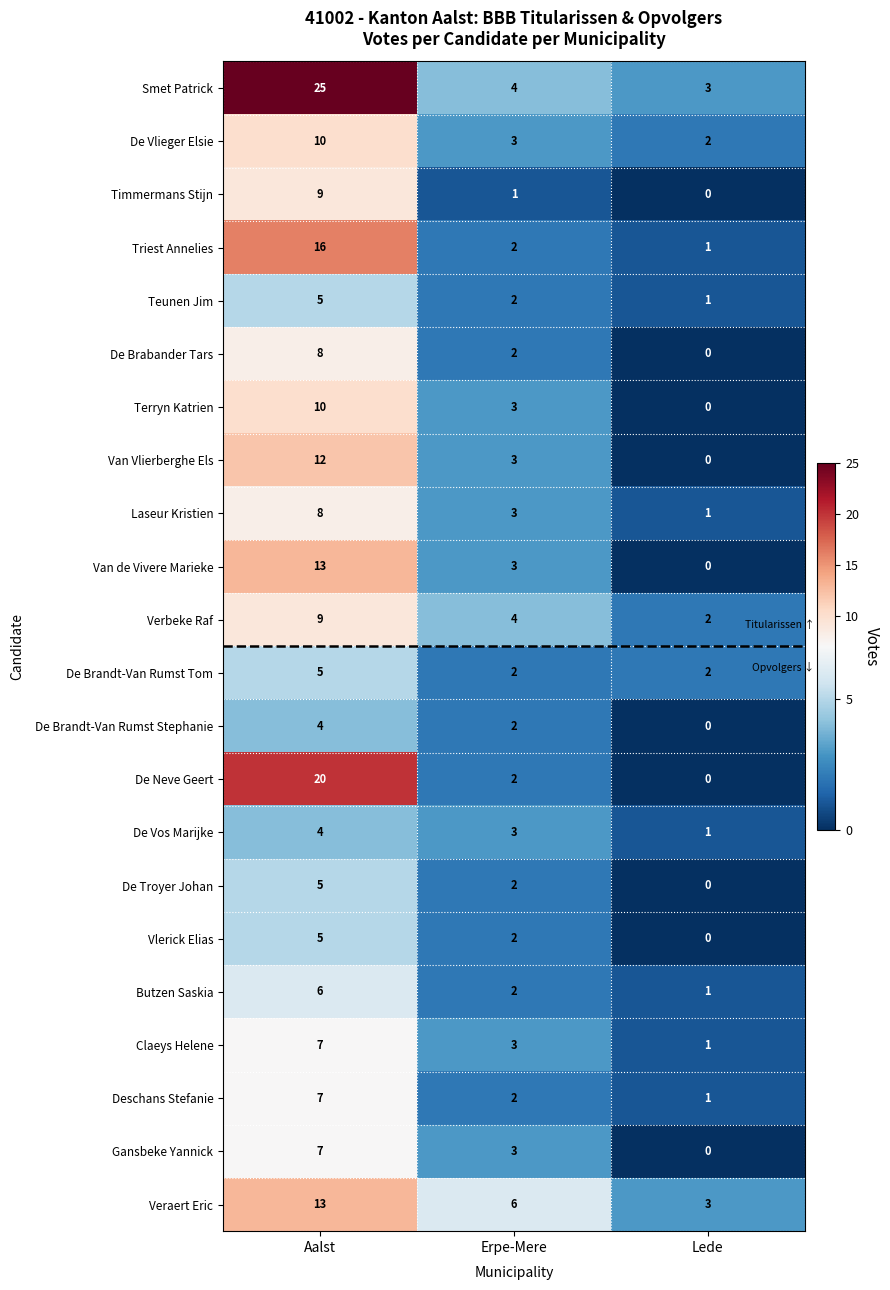

Rank the categories by Laseur Kristien value from lowest to highest.

Lede, Erpe-Mere, Aalst